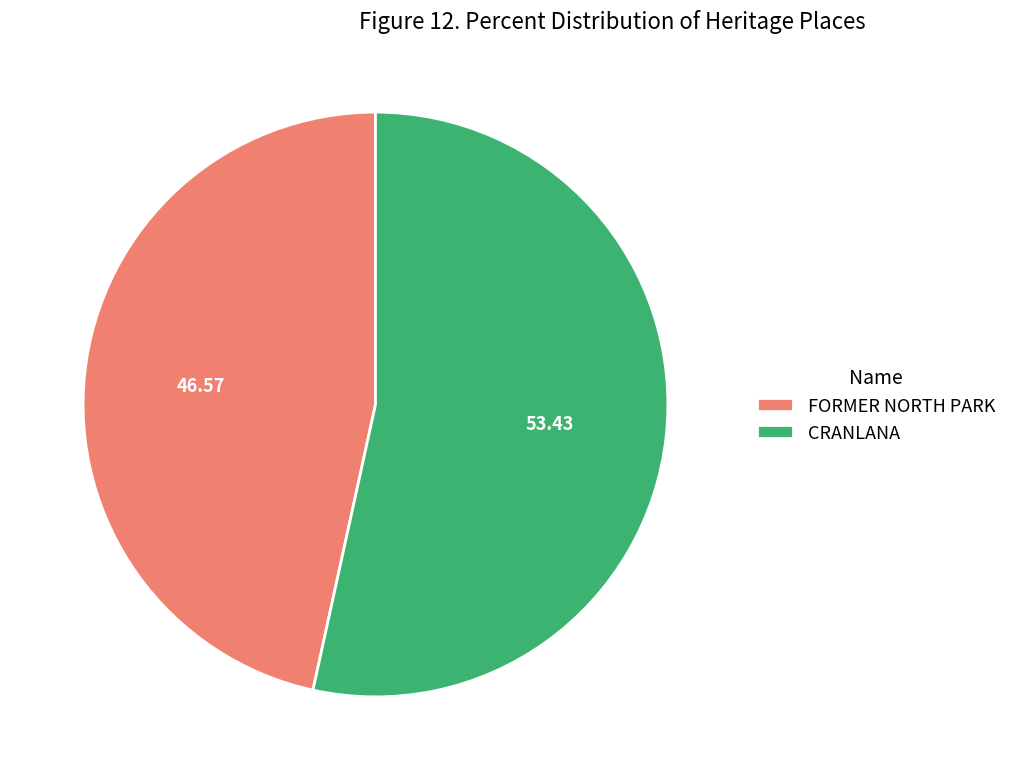

Which slice is the smallest?

FORMER NORTH PARK